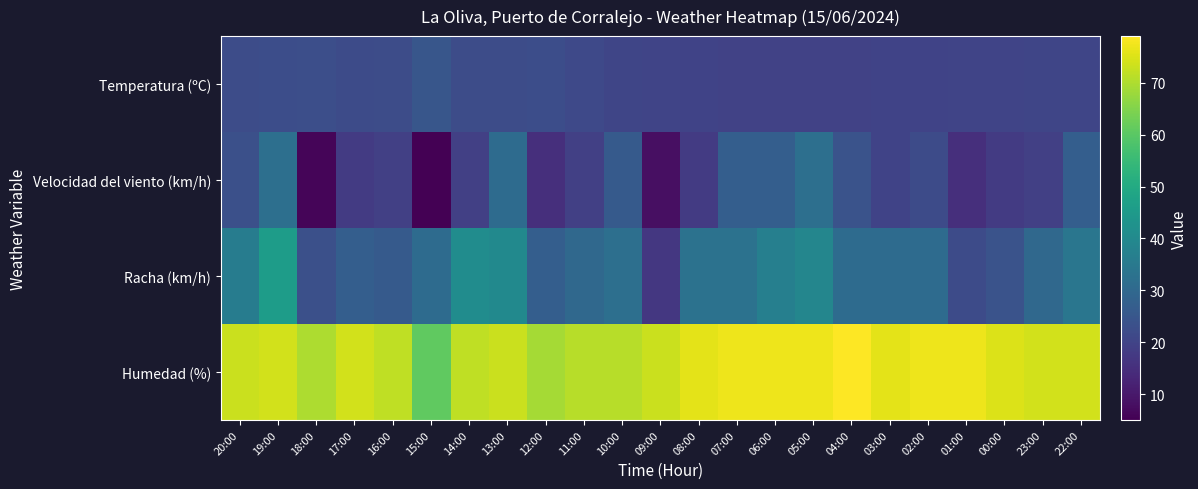

Reading right to left, list all the values displayed in this chart.

Temperatura (ºC): 22:00=20.4	23:00=20.5	00:00=20.3	01:00=20.3	02:00=19.9	03:00=19.8	04:00=19.7	05:00=19.7	06:00=19.6	07:00=19.6	08:00=19.8	09:00=20.1	10:00=20.5	11:00=21.4	12:00=22.5	13:00=22.2	14:00=22.2	15:00=24.9	16:00=22.2	17:00=22.0	18:00=22.9	19:00=22.4	20:00=22.3
Velocidad del viento (km/h): 22:00=27.0	23:00=19.0	00:00=18.0	01:00=15.0	02:00=22.0	03:00=20.0	04:00=24.0	05:00=32.0	06:00=27.0	07:00=27.0	08:00=18.0	09:00=8.0	10:00=26.0	11:00=19.0	12:00=15.0	13:00=31.0	14:00=19.0	15:00=5.0	16:00=19.0	17:00=18.0	18:00=6.0	19:00=32.0	20:00=23.0
Racha (km/h): 22:00=34.0	23:00=30.0	00:00=24.0	01:00=22.0	02:00=31.0	03:00=31.0	04:00=31.0	05:00=39.0	06:00=37.0	07:00=33.0	08:00=33.0	09:00=17.0	10:00=32.0	11:00=30.0	12:00=27.0	13:00=40.0	14:00=41.0	15:00=31.0	16:00=26.0	17:00=27.0	18:00=23.0	19:00=46.0	20:00=36.0
Humedad (%): 22:00=74.0	23:00=74.0	00:00=75.0	01:00=77.0	02:00=77.0	03:00=76.0	04:00=79.0	05:00=77.0	06:00=77.0	07:00=77.0	08:00=76.0	09:00=73.0	10:00=71.0	11:00=71.0	12:00=69.0	13:00=73.0	14:00=72.0	15:00=61.0	16:00=72.0	17:00=74.0	18:00=70.0	19:00=74.0	20:00=73.0